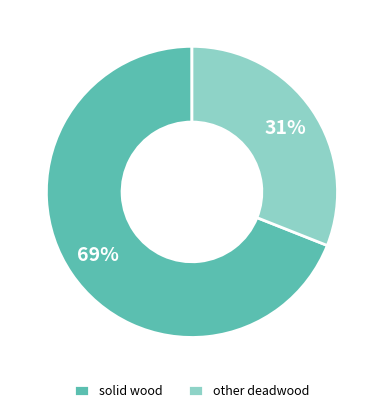

Which slice is the smallest?

other deadwood